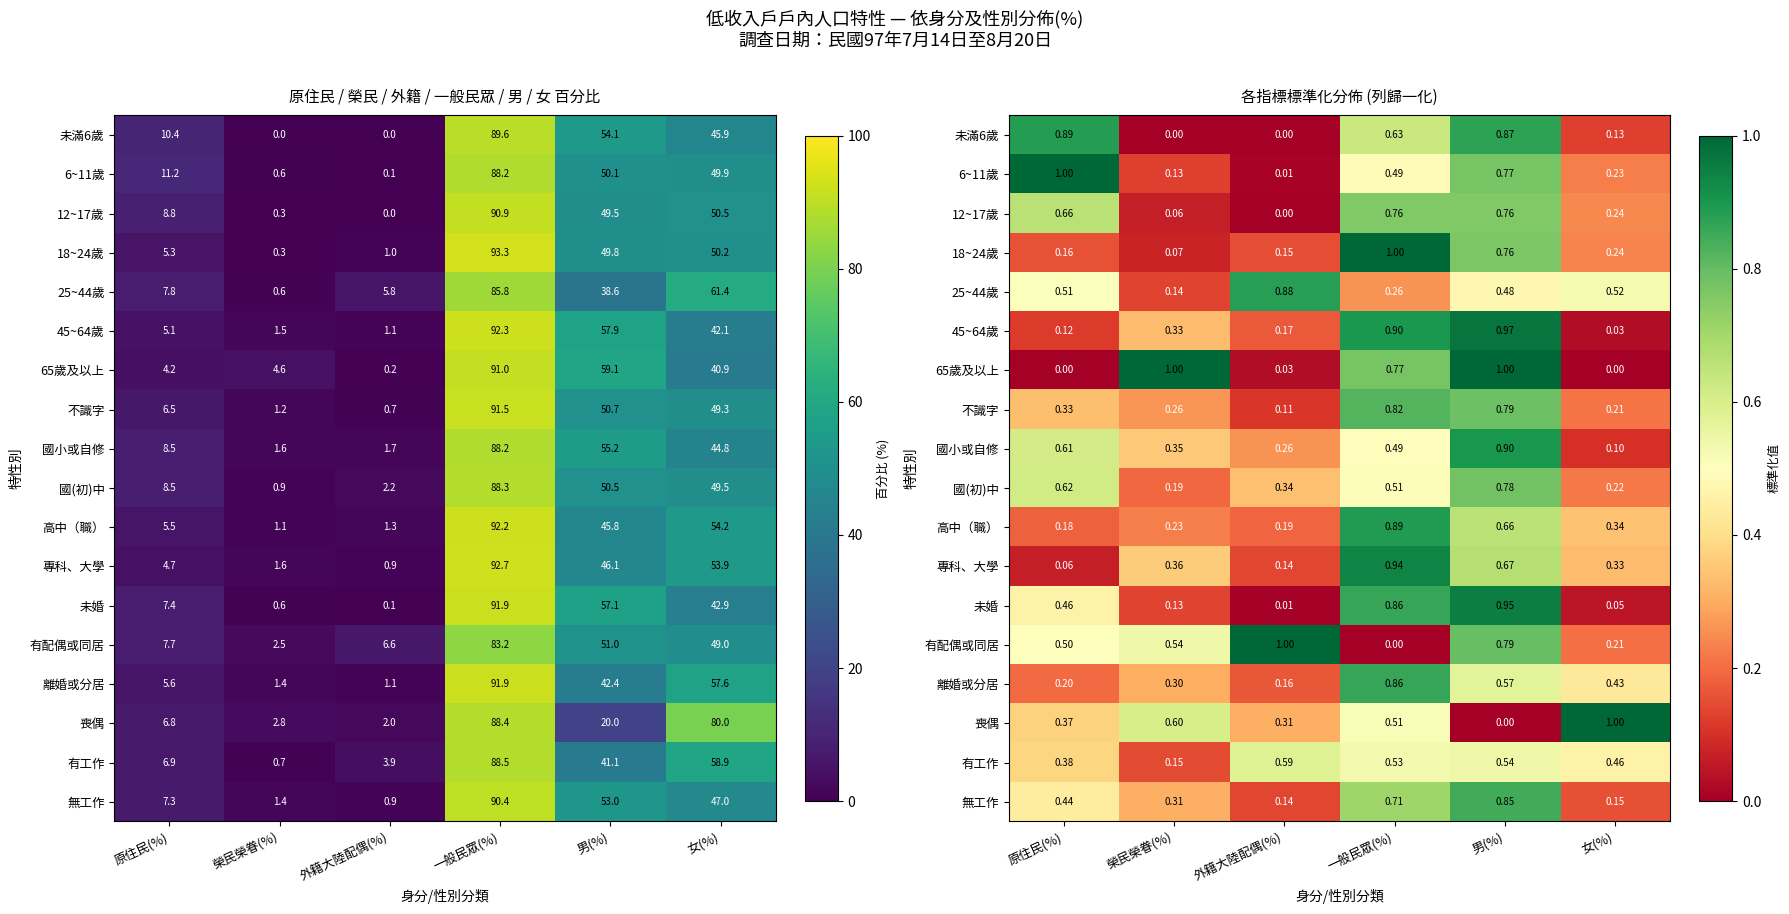

What is the spread (max minus min) of values at 原住民(%)?

1.0